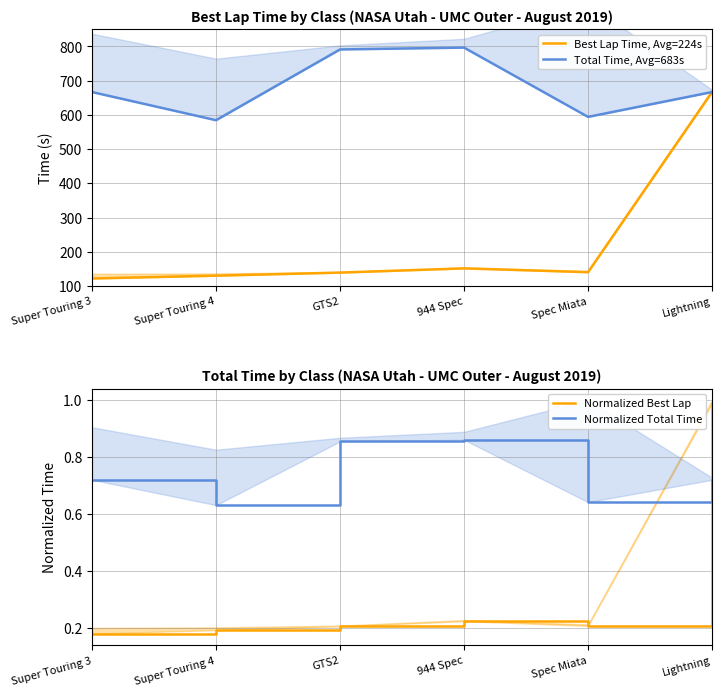

True or false: Total Time, Avg=683s and Normalized Best Lap cross at least once.

False